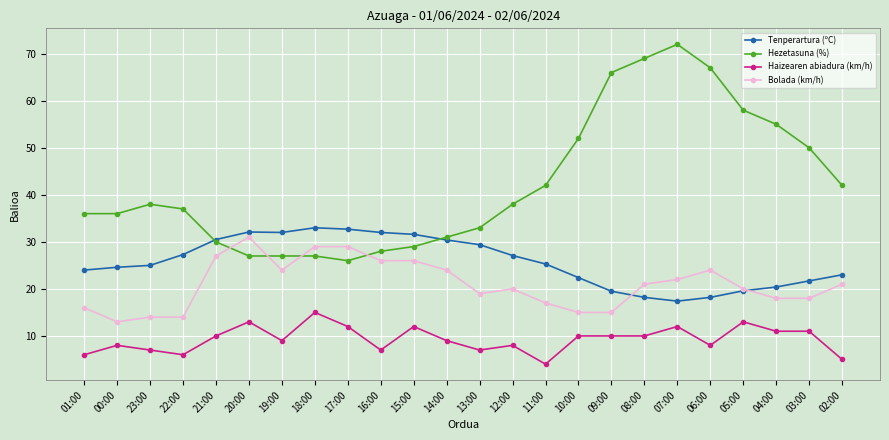

At which label does Haizearen abiadura (km/h) reach its peak?

18:00